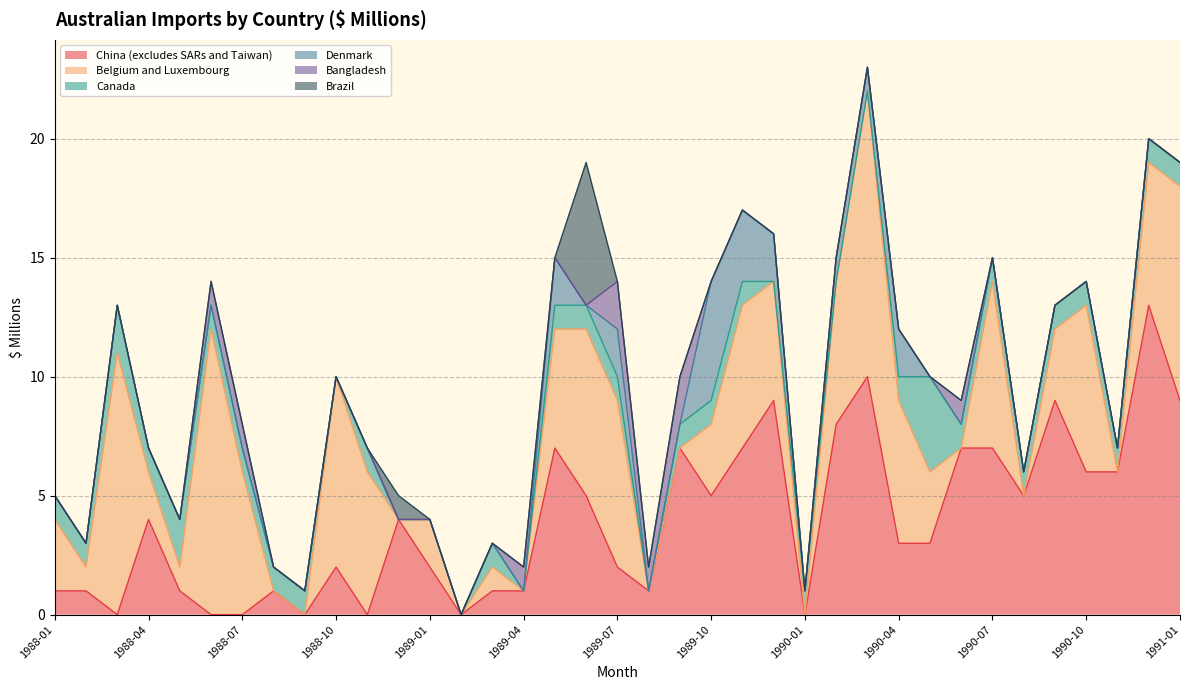

What is the total value across all series at 1989-04?

2